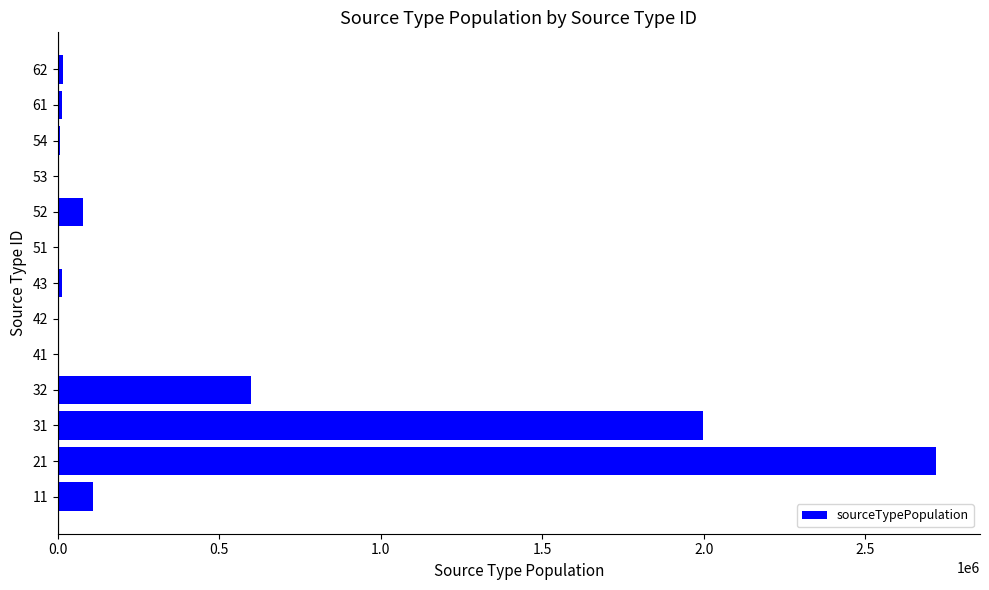

What is the sum of the values at 32 and 31?

2595831.2